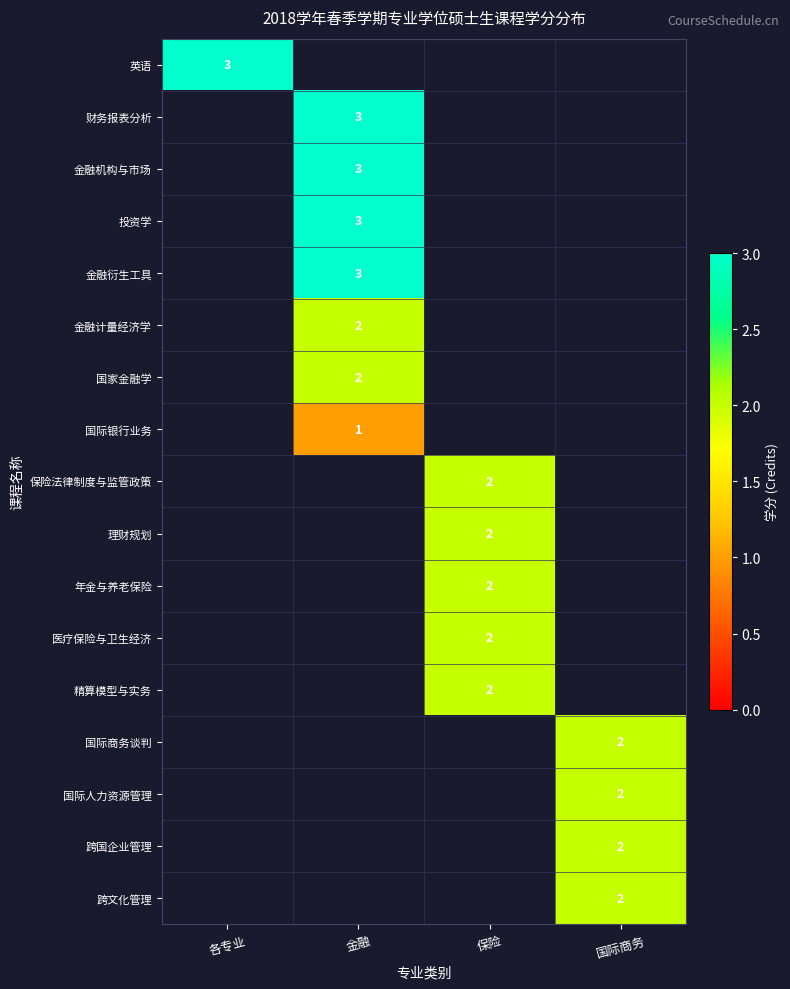

The 投资学 series shows 3 at 金融. True or false?

True